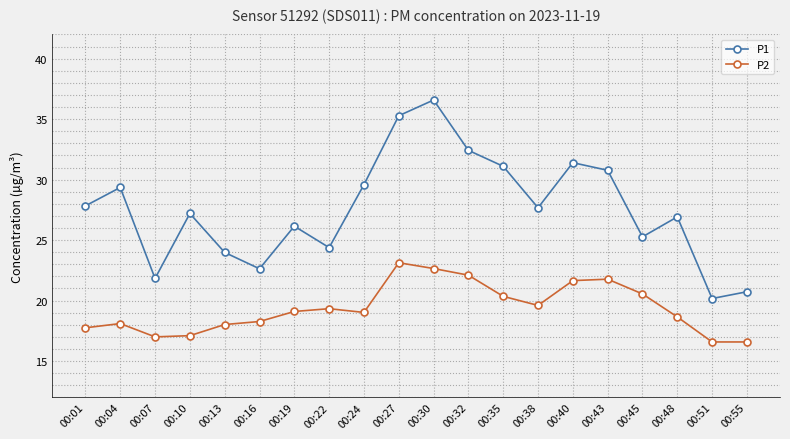

Which series has the widest spread of values?

P1